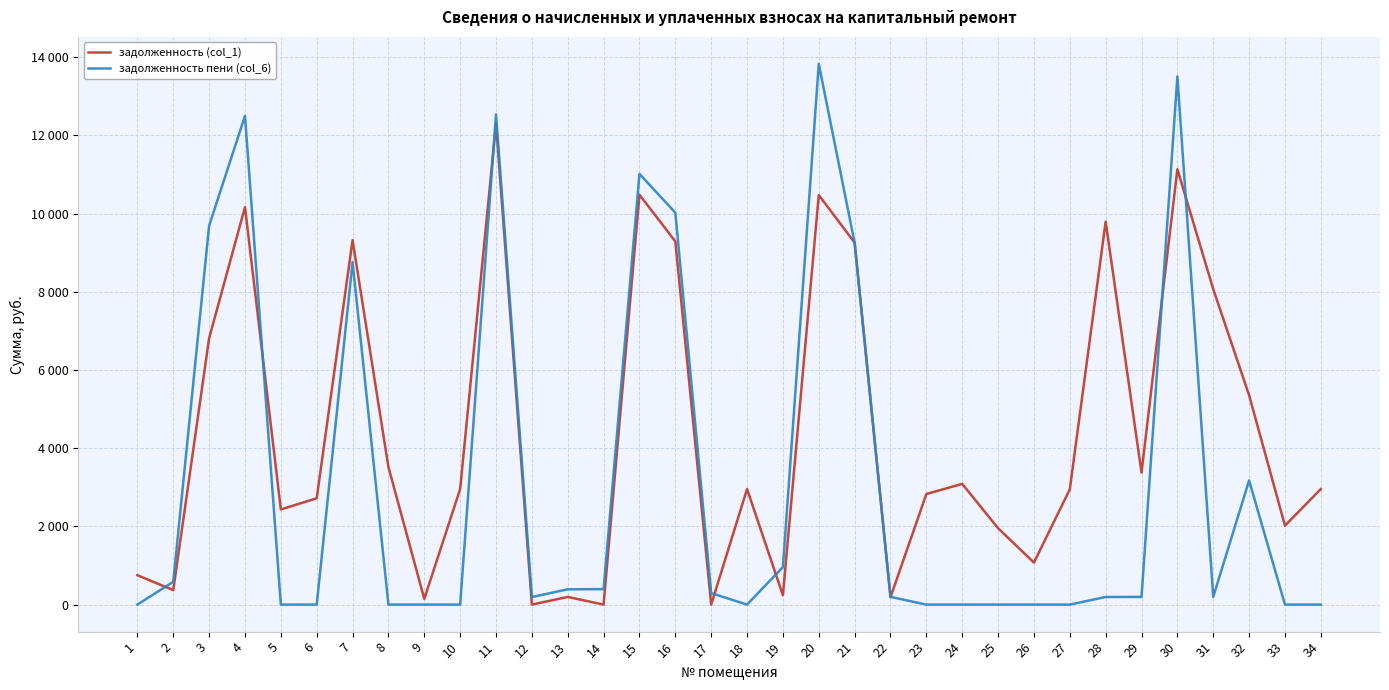

What is the difference between the highest and lowest values at 20?

3354.4